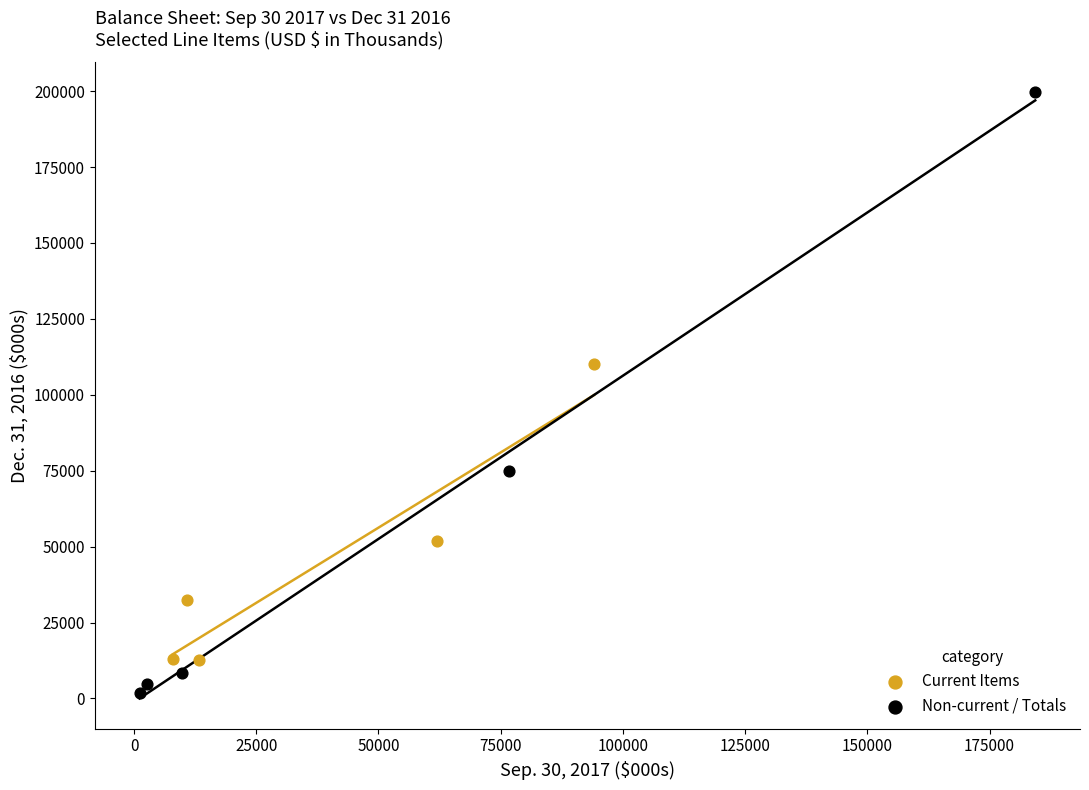

What are all the series names shown in the legend?

Current Items, Non-current / Totals